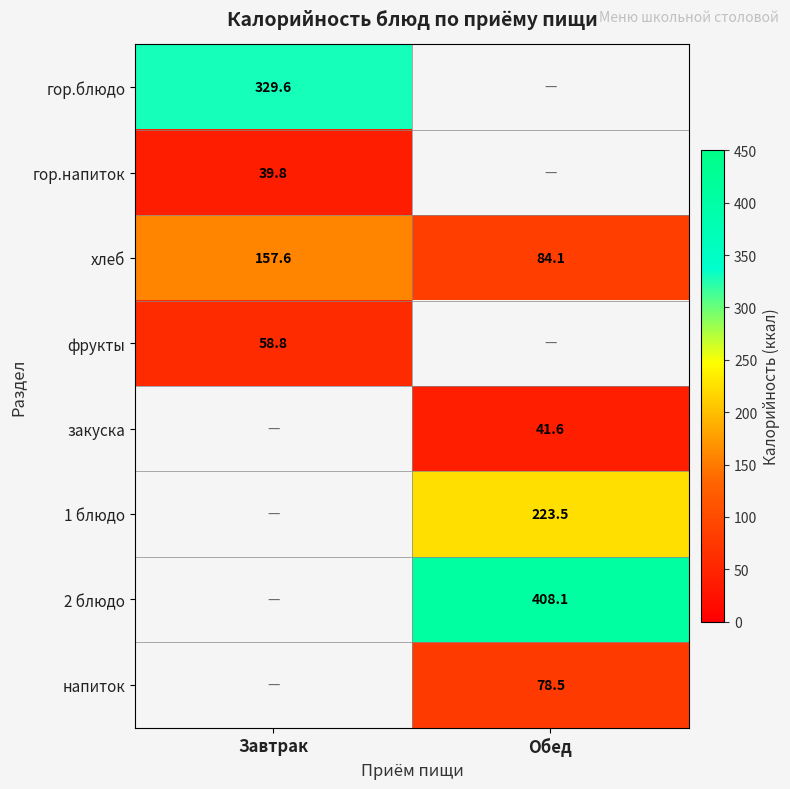

What is the difference between the highest and lowest values at Завтрак?

289.9